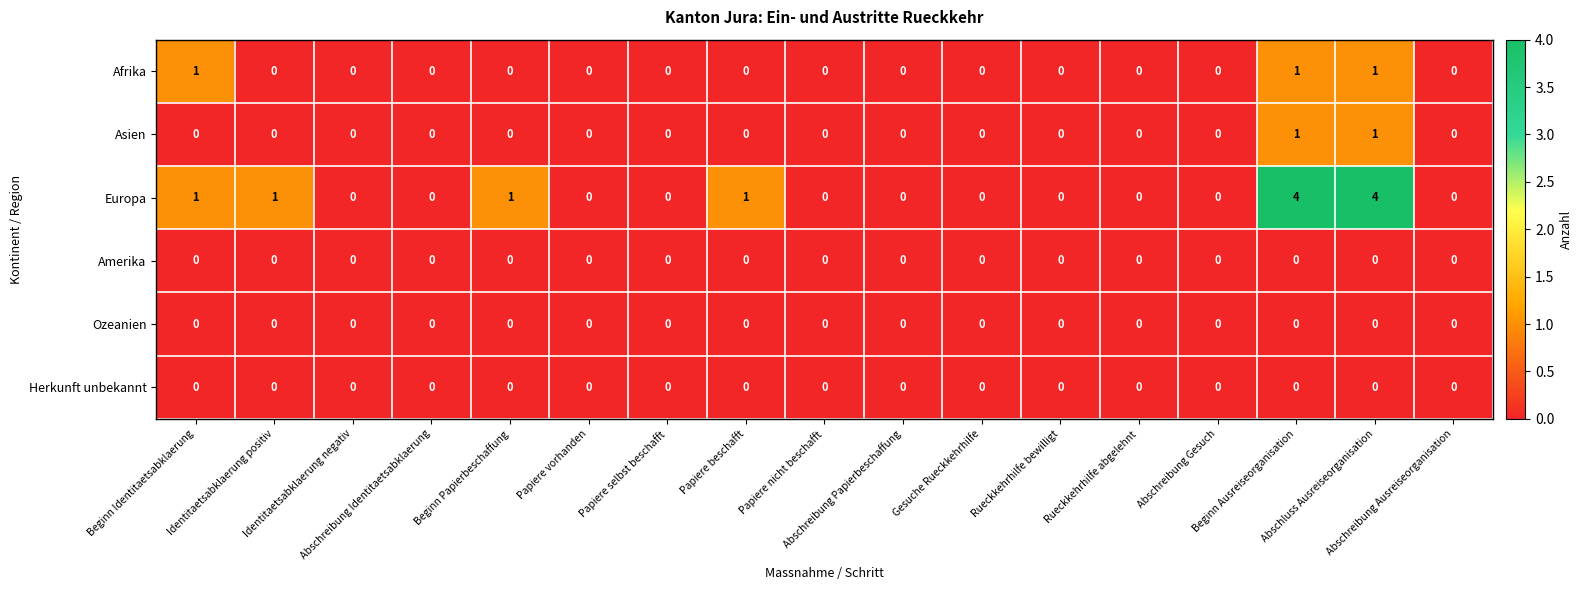

What is the sum of all Europa values?

12